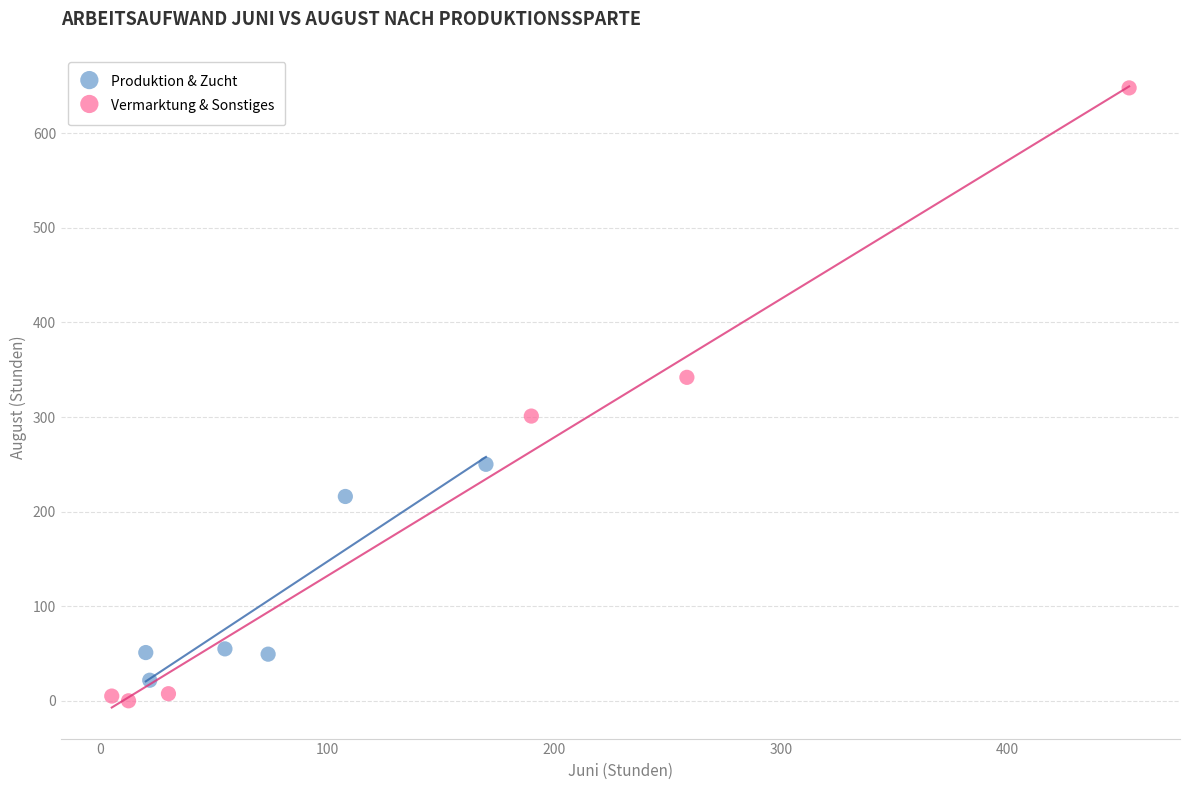

Which series contains the highest Y value?

Vermarktung & Sonstiges